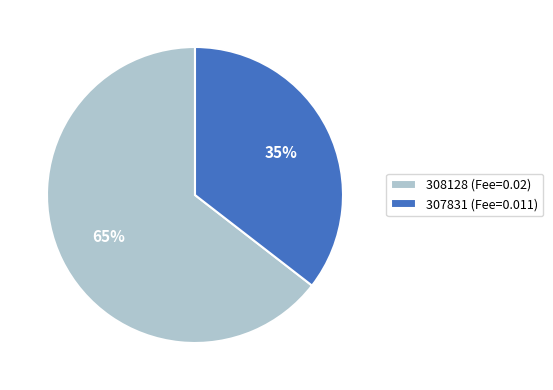

To the nearest percent, what is the combined percentage of 308128 (Fee=0.02) and 307831 (Fee=0.011)?

100%